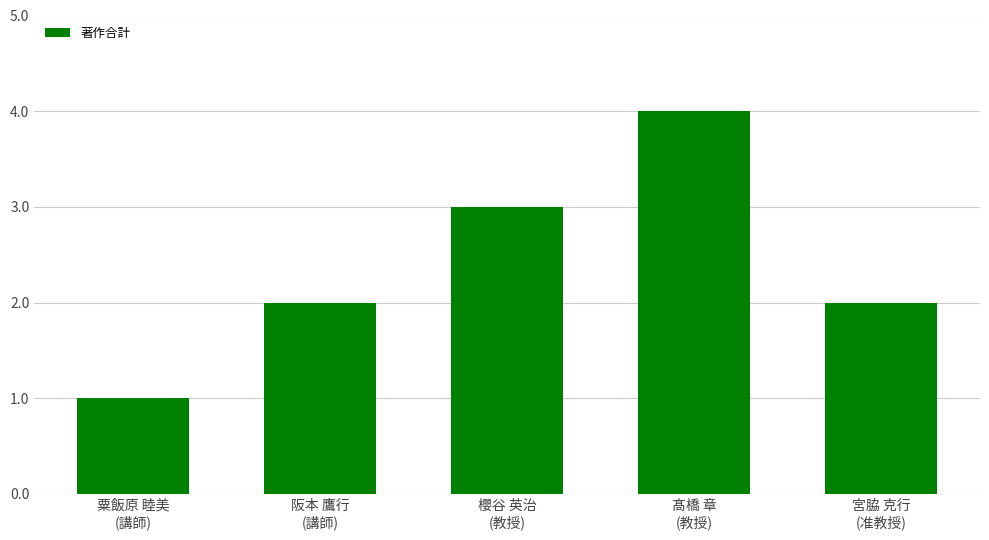

What is the sum of all values?

12